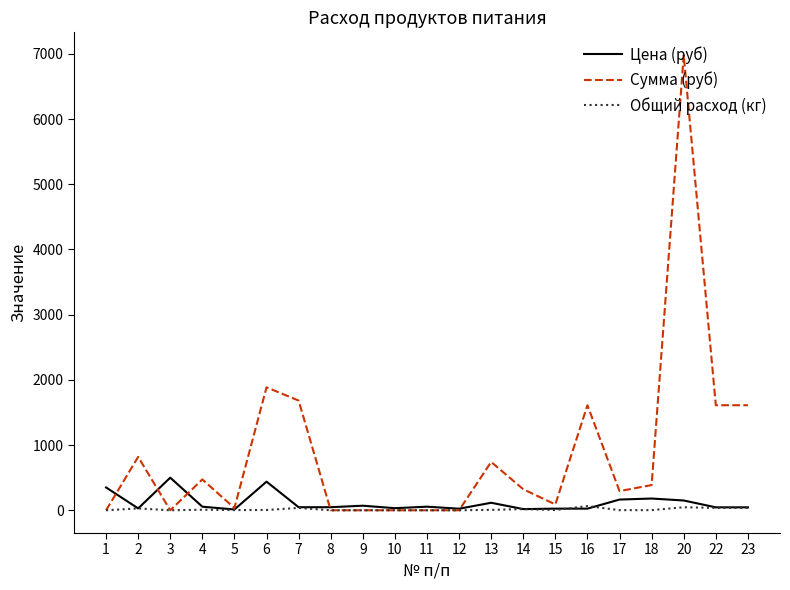

What is the maximum value shown in the chart?

6981.0